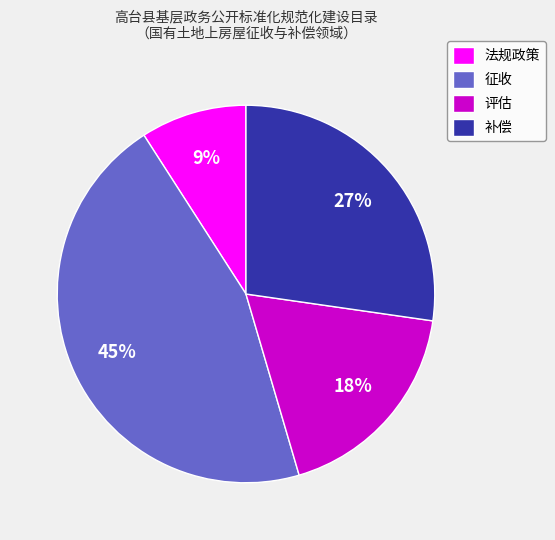

How many slices are in this pie chart?

4